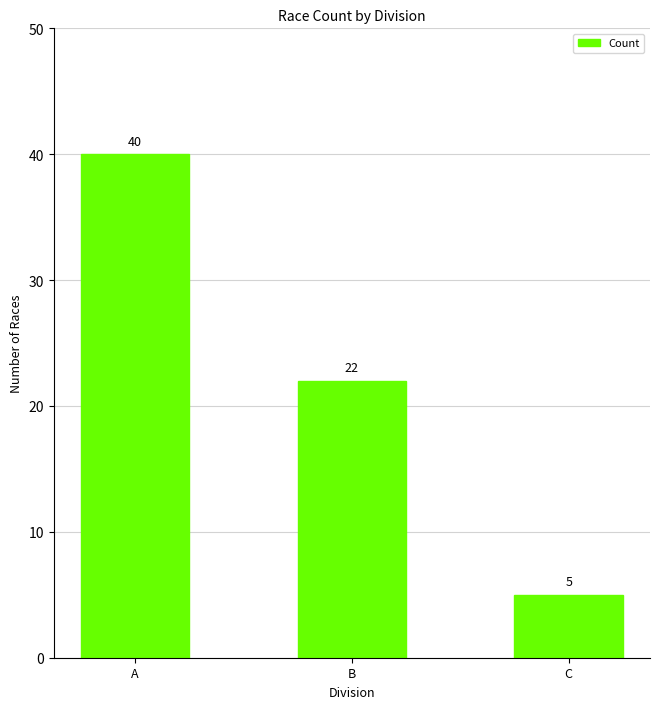

Rank the categories by value from highest to lowest.

A, B, C